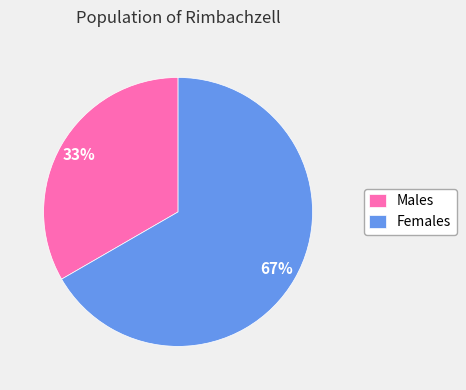

To the nearest percent, what is the average slice percentage?

50%